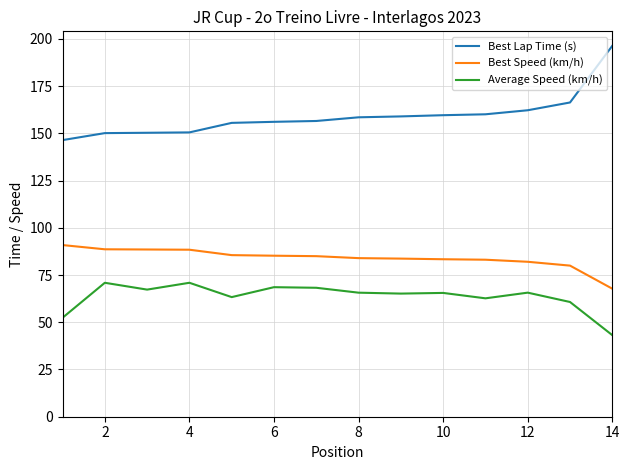

In Average Speed (km/h), how many points are lower than both neighbors (excluding endpoints)?

4